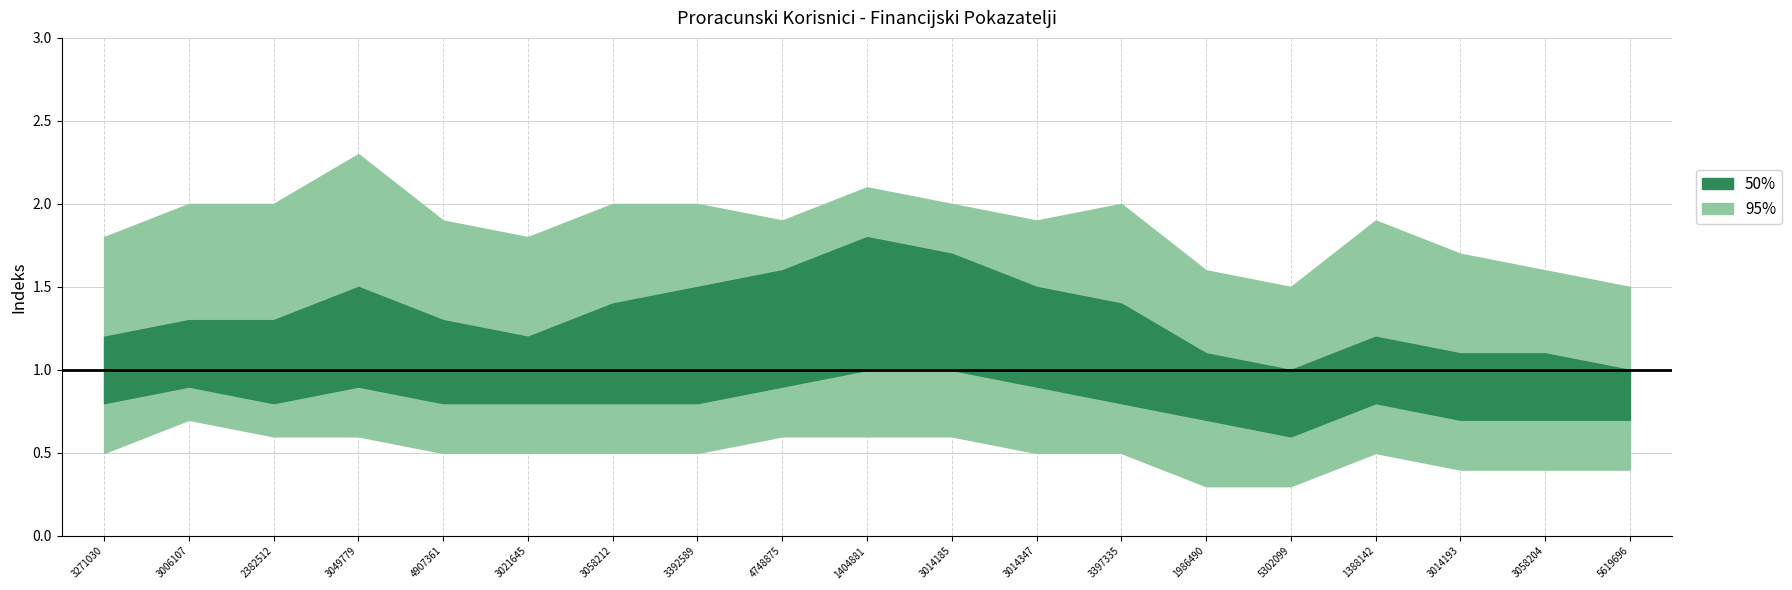

Reading left to right, what are all the values shown in this chart?

upper_95: 1=1.8	2=2.0	3=2.0	4=2.3	5=1.9	6=1.8	7=2.0	8=2.0	9=1.9	10=2.1	11=2.0	12=1.9	13=2.0	14=1.6	15=1.5	16=1.9	17=1.7	18=1.6	19=1.5
upper_50: 1=1.2	2=1.3	3=1.3	4=1.5	5=1.3	6=1.2	7=1.4	8=1.5	9=1.6	10=1.8	11=1.7	12=1.5	13=1.4	14=1.1	15=1.0	16=1.2	17=1.1	18=1.1	19=1.0
lower_50: 1=0.8	2=0.9	3=0.8	4=0.9	5=0.8	6=0.8	7=0.8	8=0.8	9=0.9	10=1.0	11=1.0	12=0.9	13=0.8	14=0.7	15=0.6	16=0.8	17=0.7	18=0.7	19=0.7
lower_95: 1=0.5	2=0.7	3=0.6	4=0.6	5=0.5	6=0.5	7=0.5	8=0.5	9=0.6	10=0.6	11=0.6	12=0.5	13=0.5	14=0.3	15=0.3	16=0.5	17=0.4	18=0.4	19=0.4